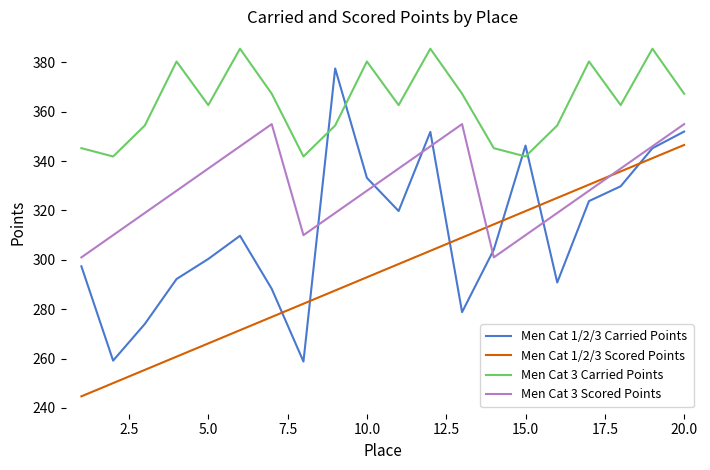

Does the chart display data point markers on the line(s)?

No